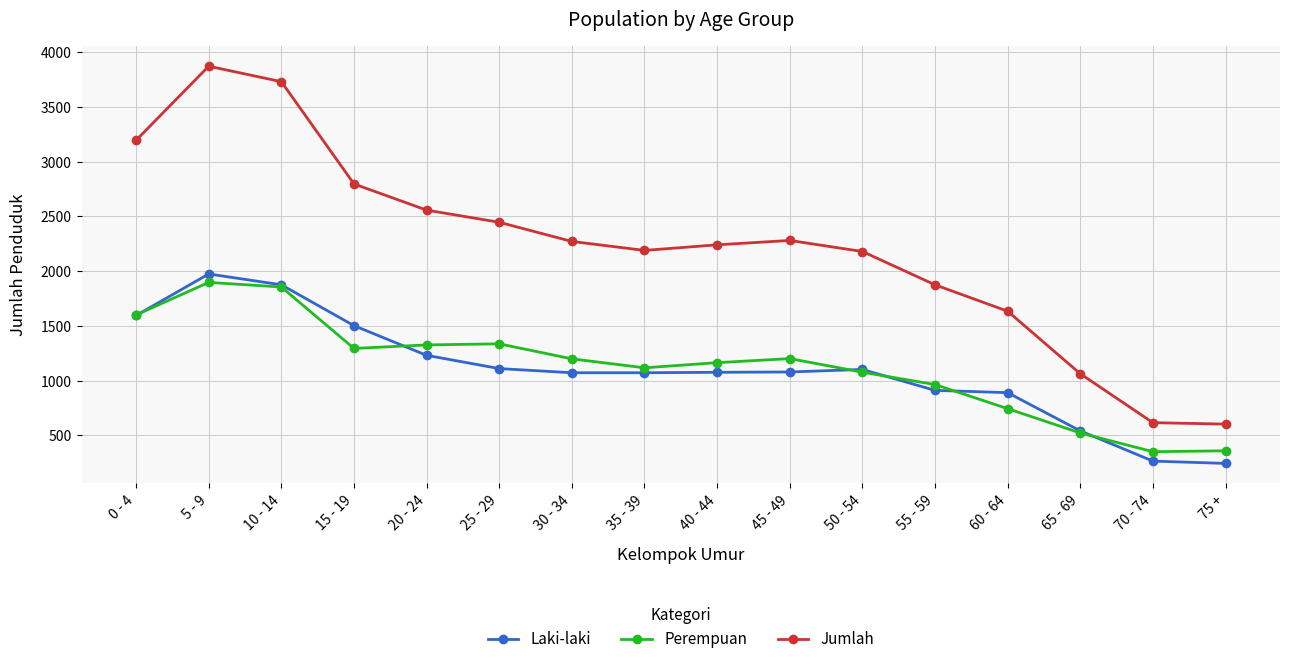

What is the value of the Jumlah point at the 14th from the left?

1063